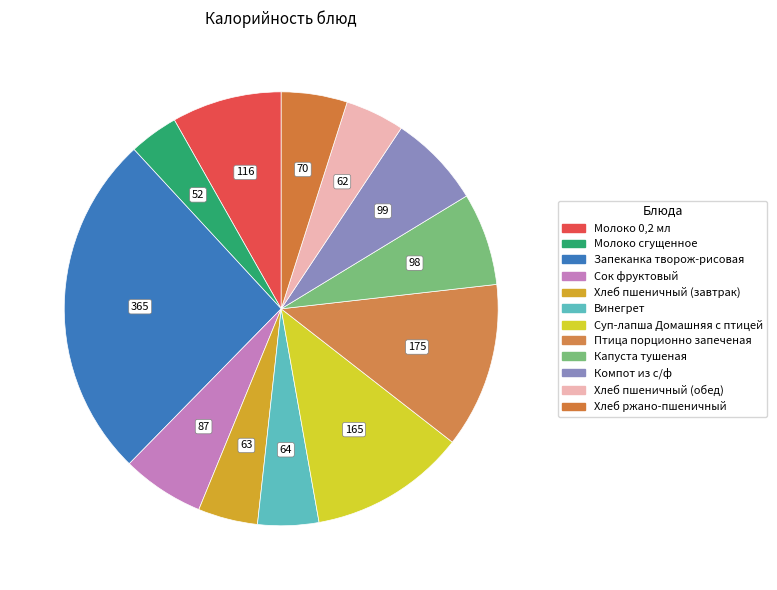

The Хлеб пшеничный (обед) slice represents 19% of the pie. True or false?

False